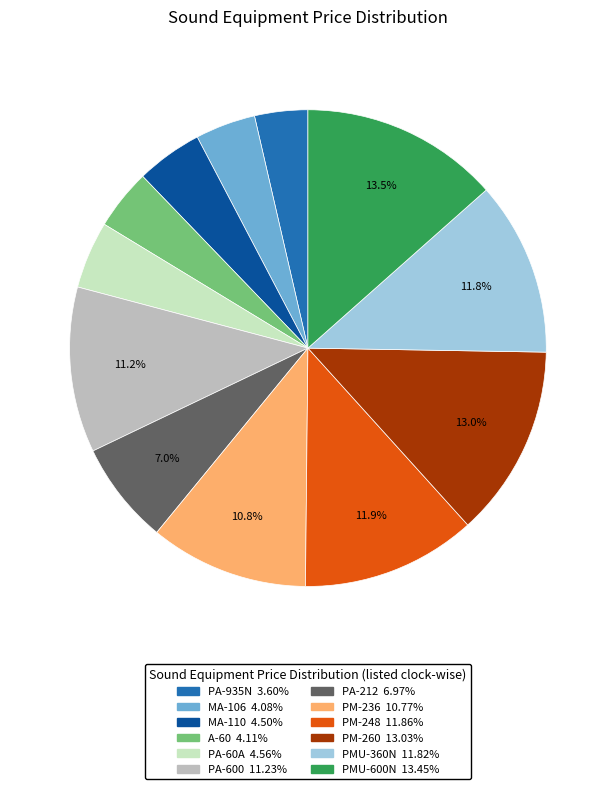

What percentage is NOT represented by PMU-360N?

88.2%